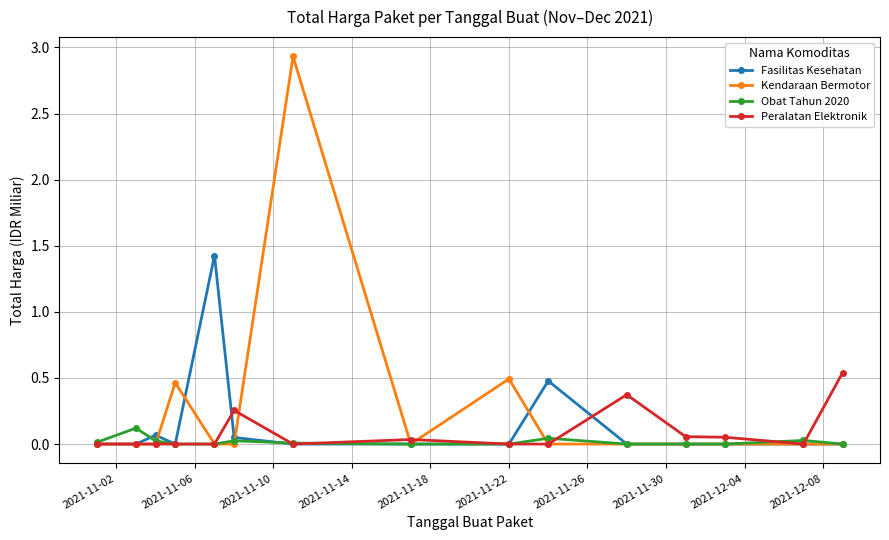

True or false: Fasilitas Kesehatan has more than 0 points higher than both neighbors.

True